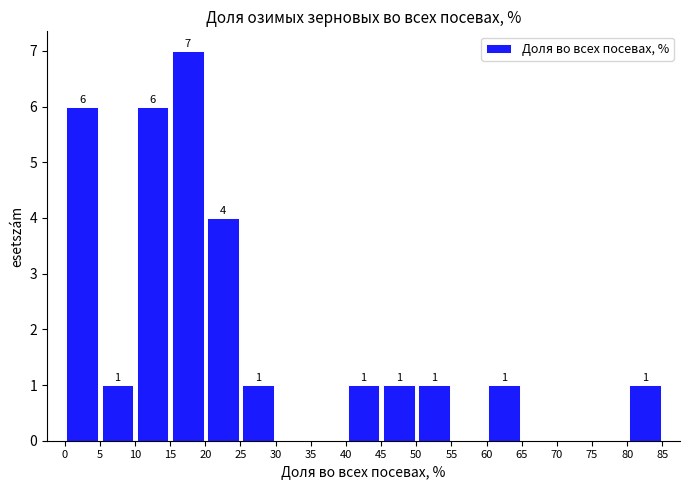

Over which range of the x-axis is the bar tallest?

15 to 20